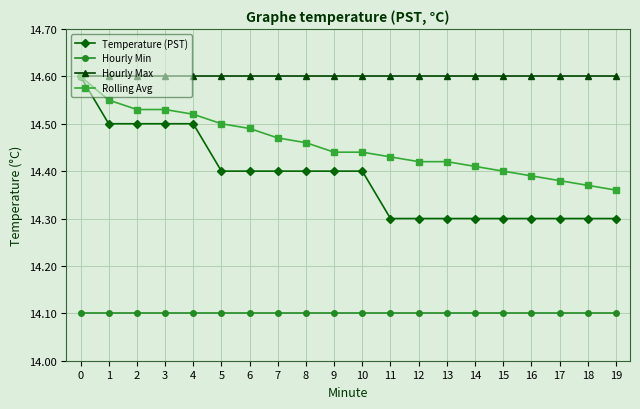

Which series has the largest total across all categories?

Hourly Max